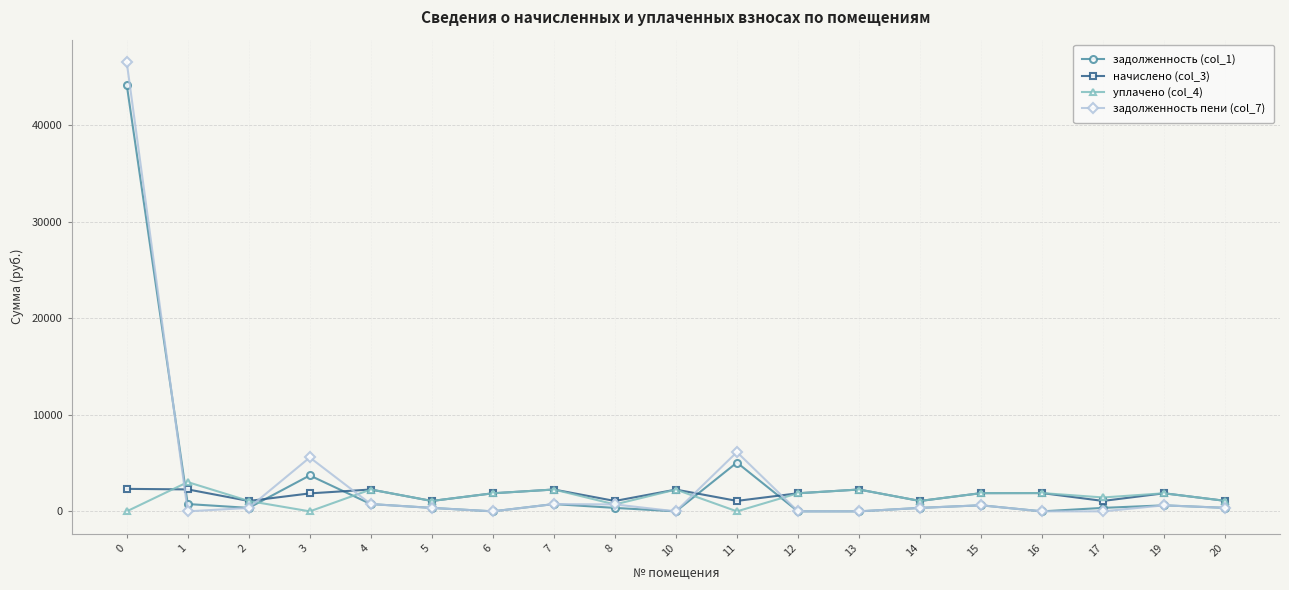

Between 0 and 8, which series saw the biggest shift?

задолженность пени (col_7)